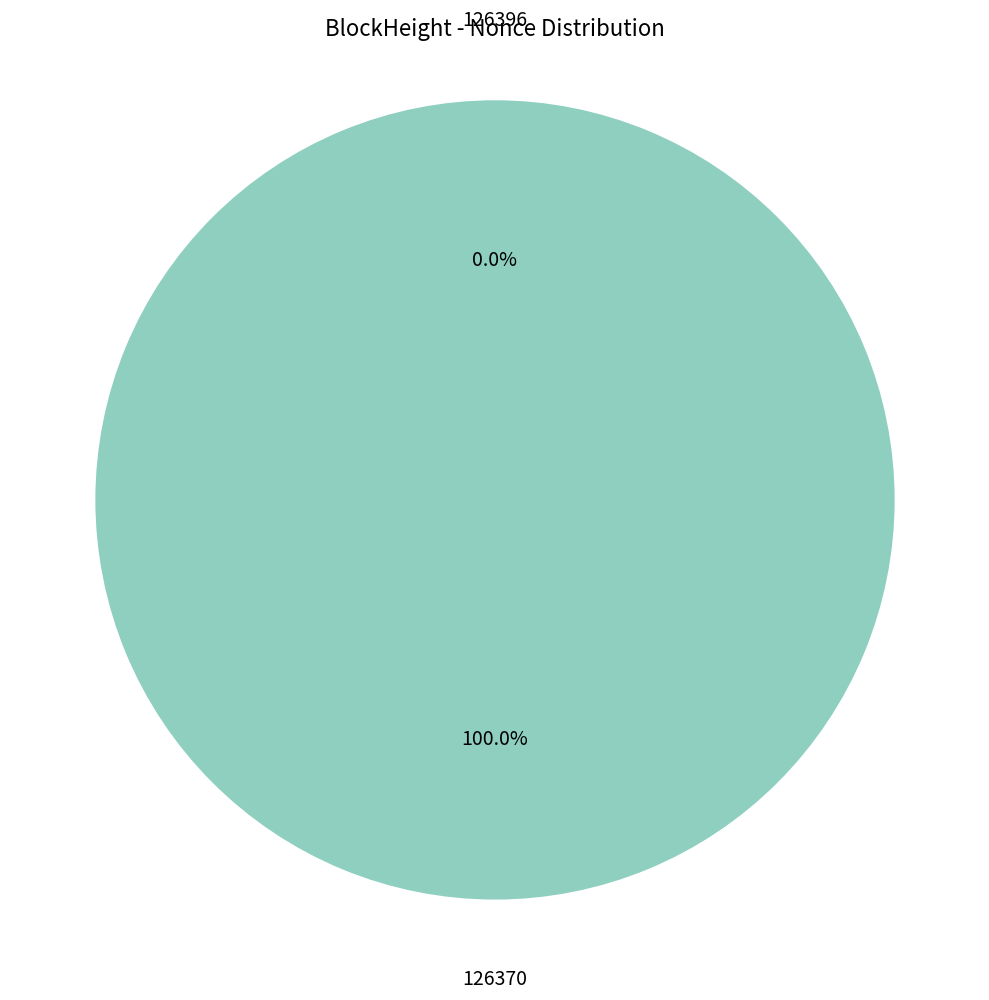

To the nearest percent, what is the difference between the largest and smallest slice percentages?

100%